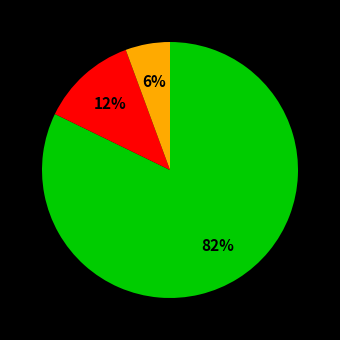

To the nearest percent, what is the average slice percentage?

33%